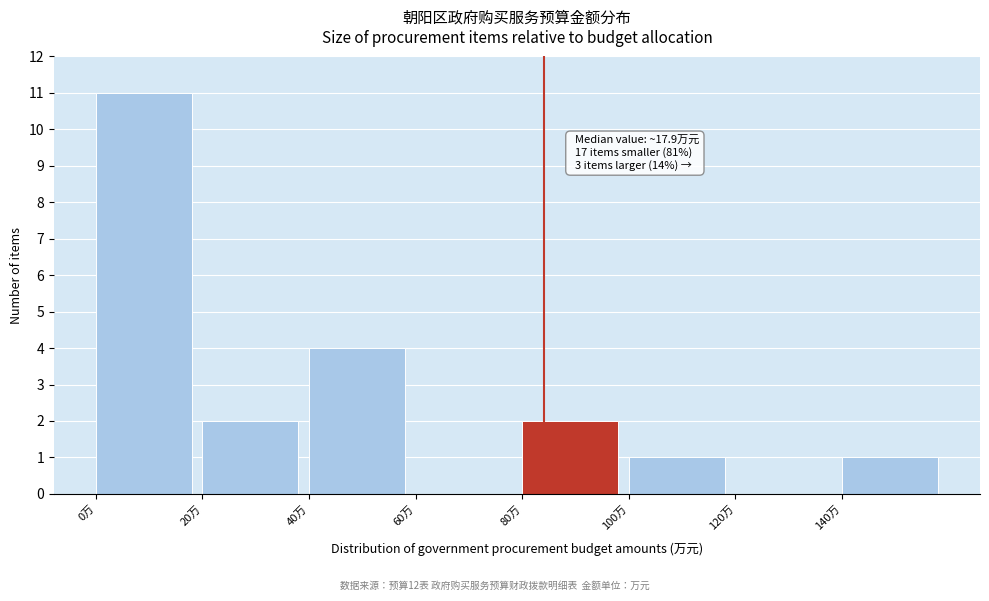

Over which range of the x-axis is the bar tallest?

0 to 20